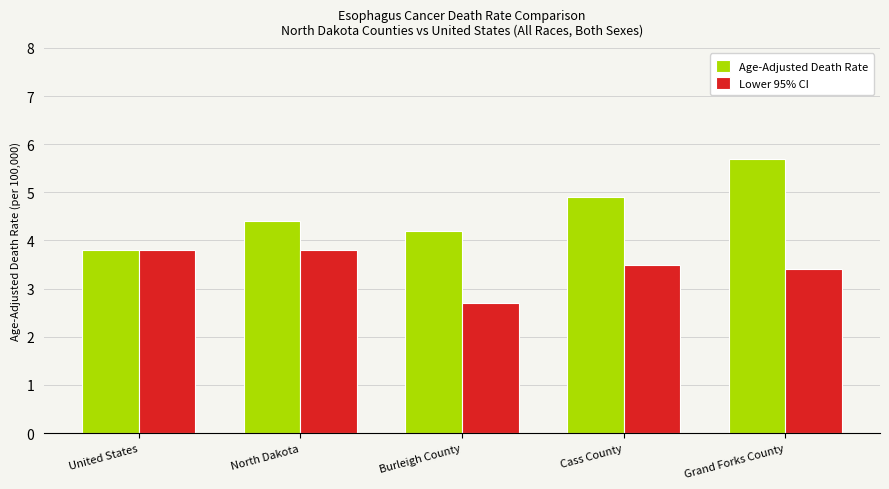

Rank the series by their maximum value, from highest to lowest.

Age-Adjusted Death Rate, Lower 95% CI